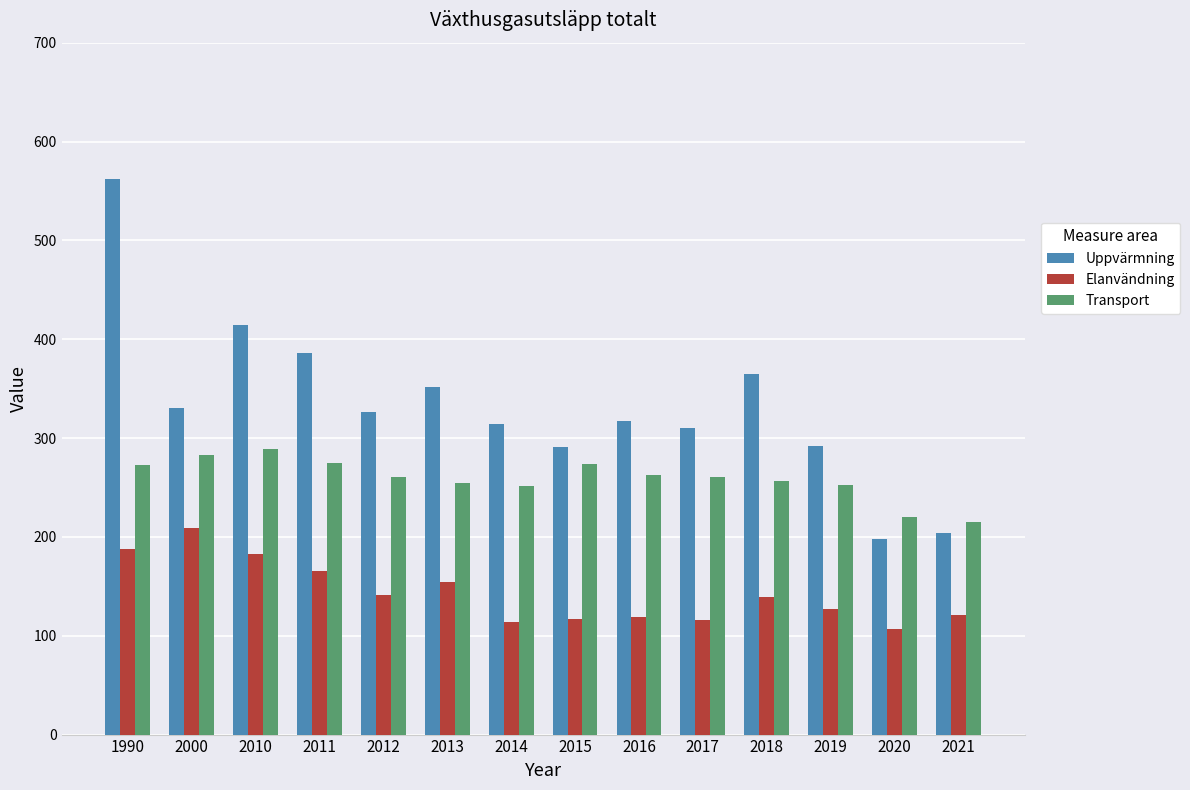

What is the total value across all series at 1990?

1023